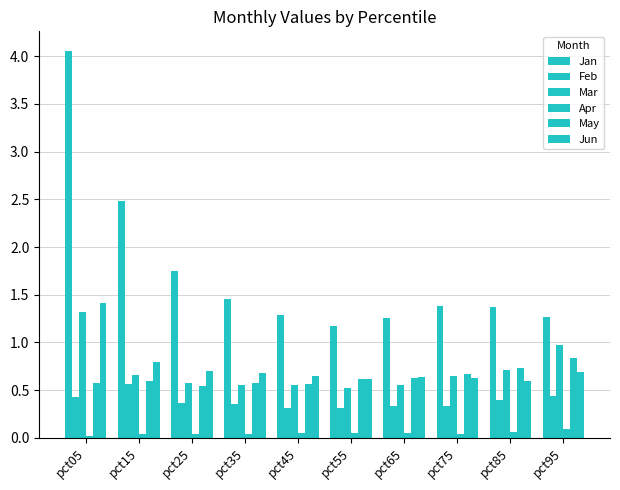

Which series has the largest total across all categories?

Jan